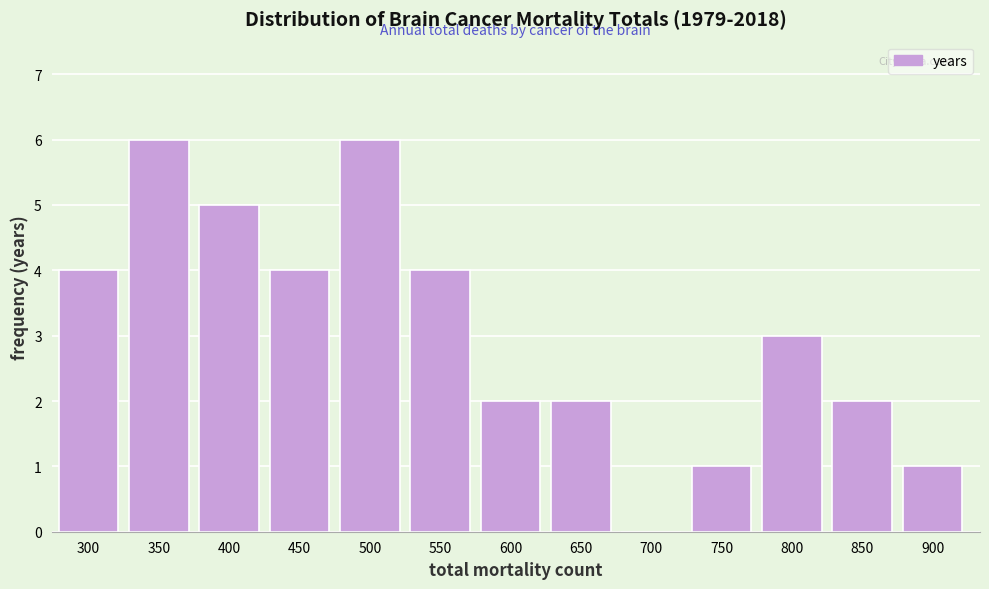

Reading right to left, what are all the values shown in this chart?

900=1	850=2	800=3	750=1	700=0	650=2	600=2	550=4	500=6	450=4	400=5	350=6	300=4